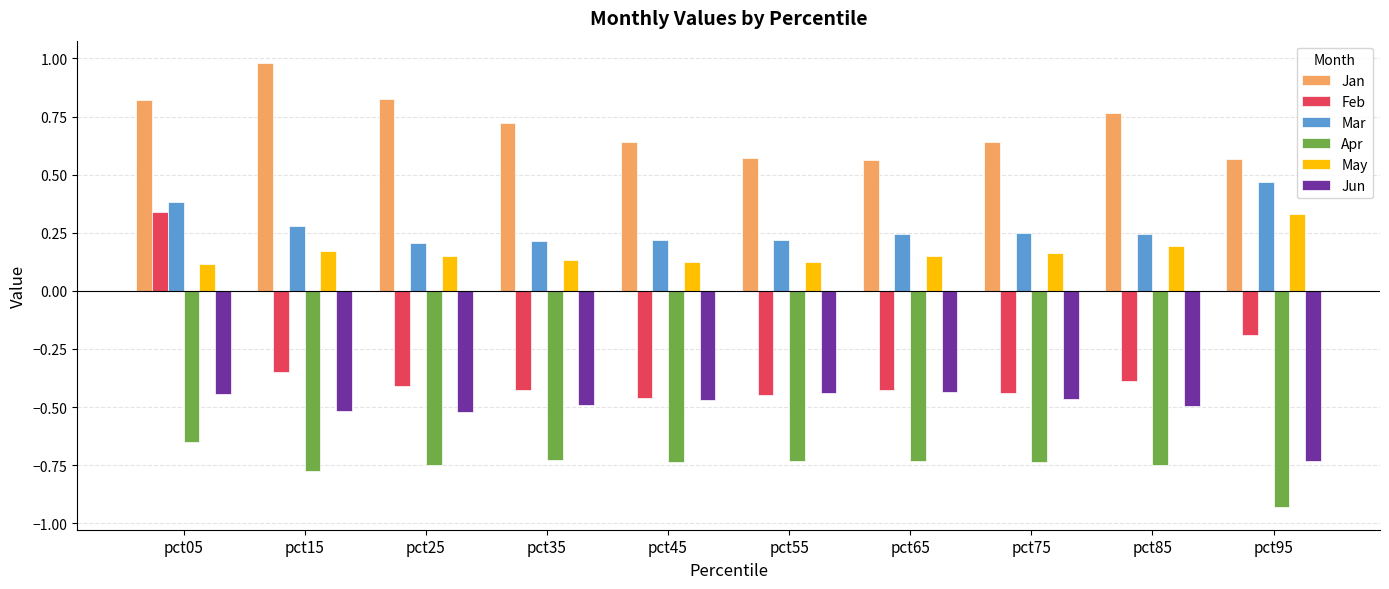

Which series has the largest total across all categories?

Jan